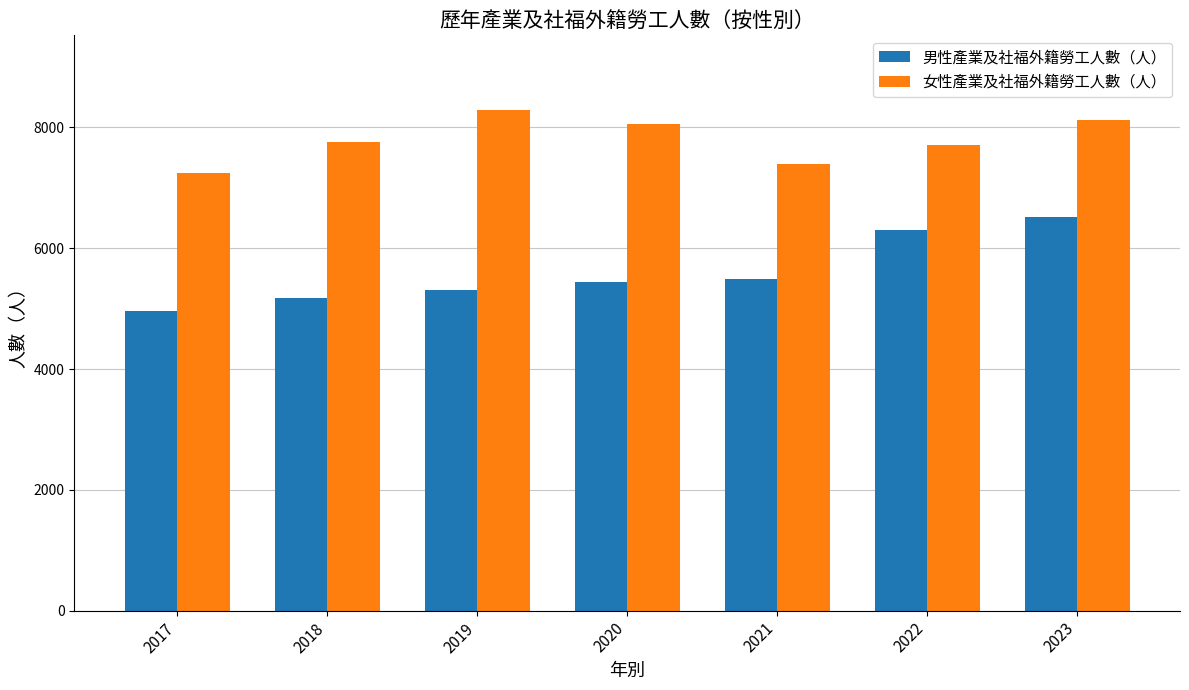

Which label corresponds to the largest value in the chart?

2019